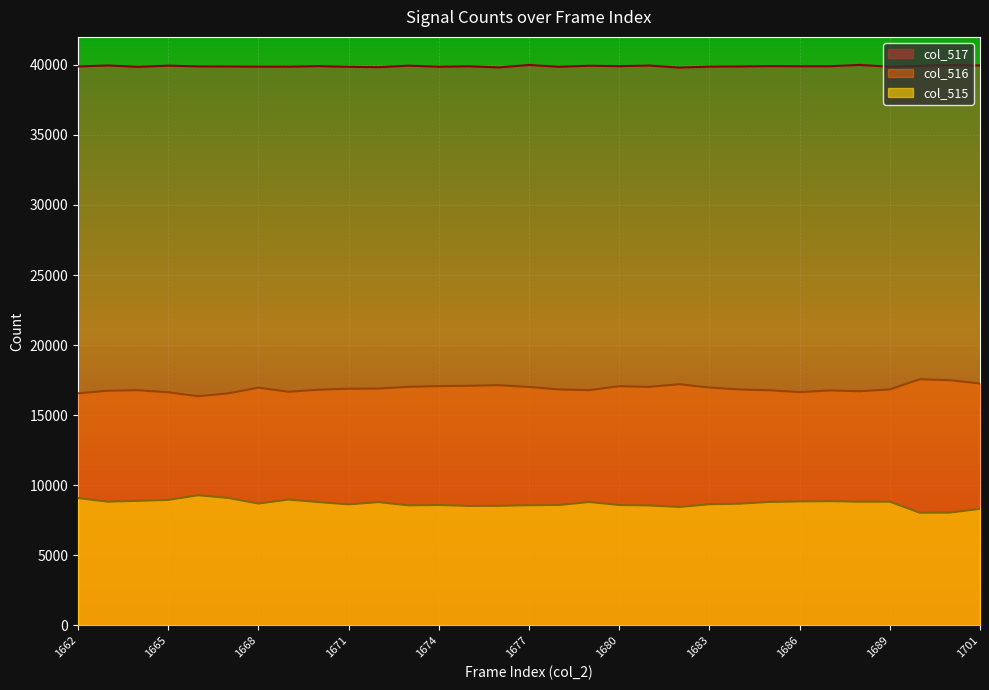

True or false: col_515 and col_516 cross at least once.

False